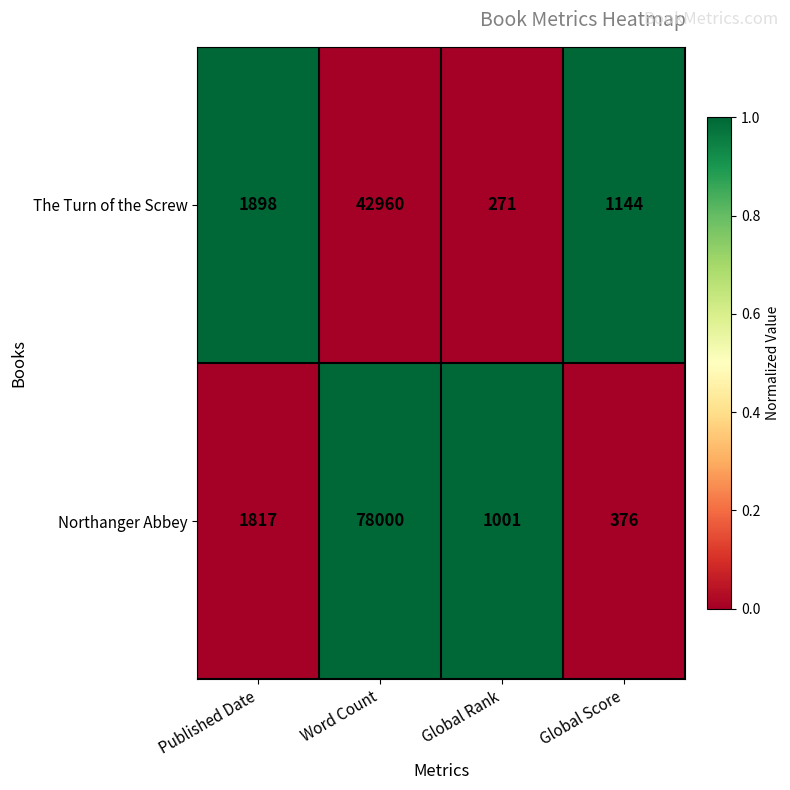

Reading left to right, list all the values displayed in this chart.

The Turn of the Screw: Published Date=1898	Word Count=42960	Global Rank=271	Global Score=1144
Northanger Abbey: Published Date=1817	Word Count=78000	Global Rank=1001	Global Score=376